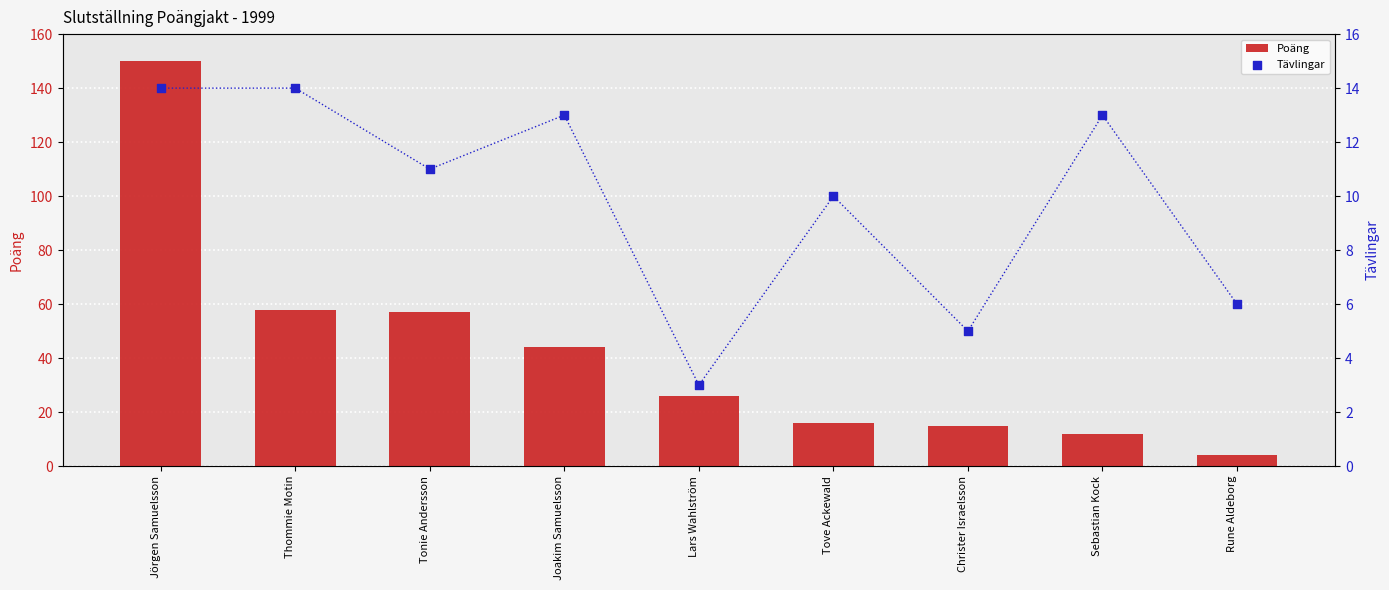

Which series has the largest total across all categories?

Poäng